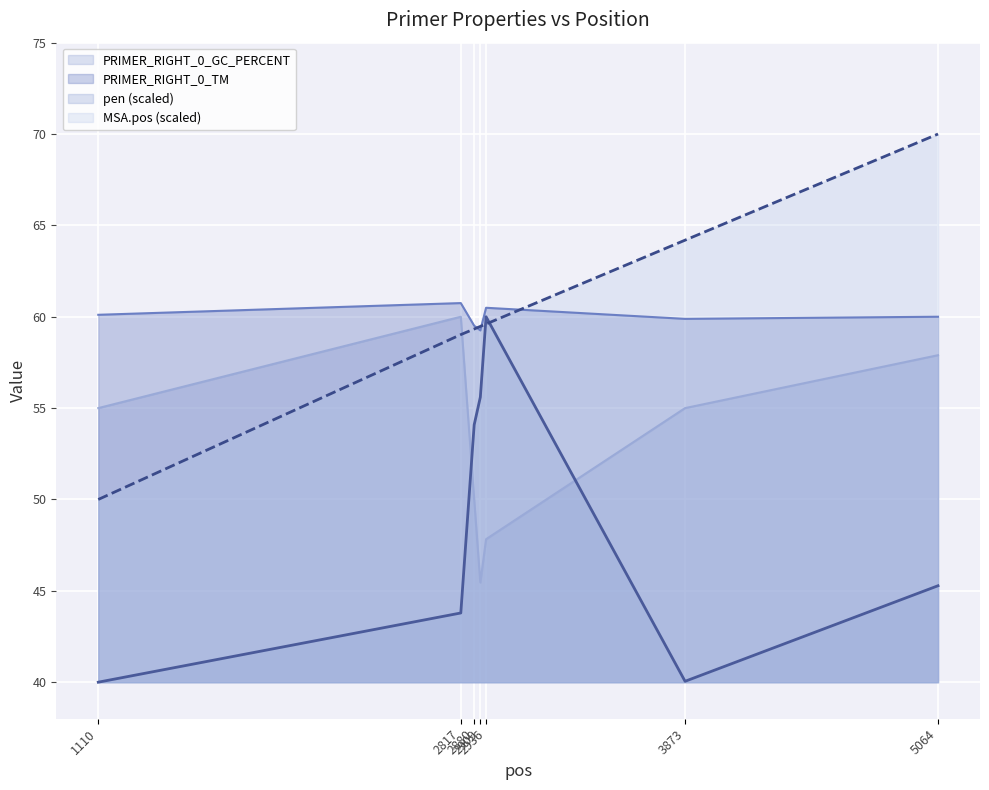

True or false: MSA.pos has more than 1 interior local peaks.

False